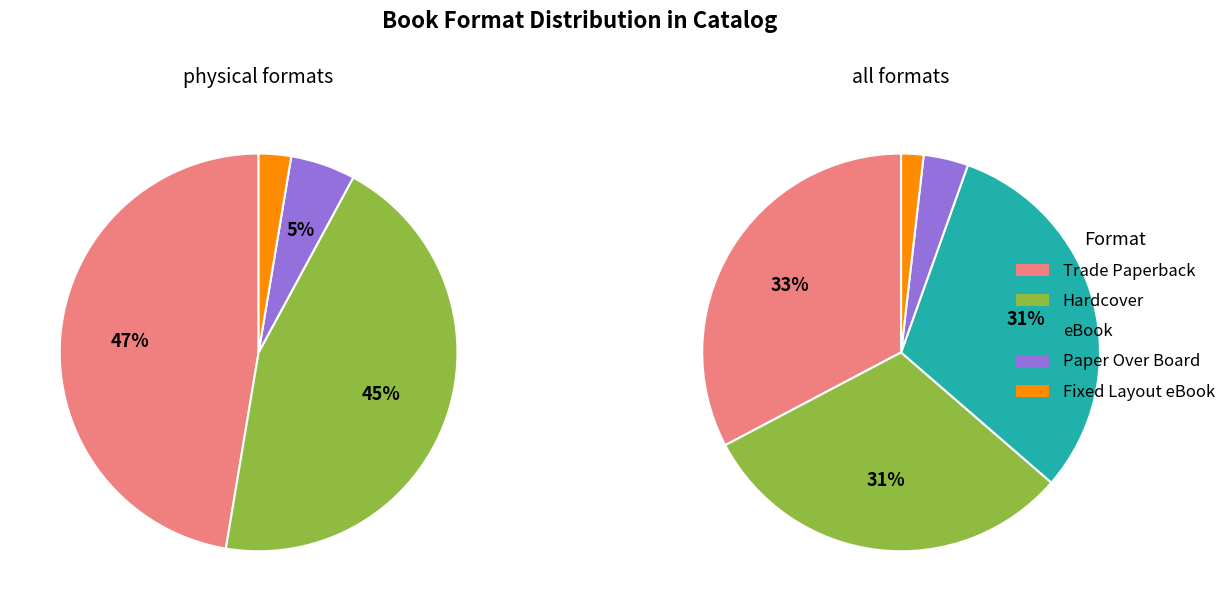

Rank the categories by value from highest to lowest.

Trade Paperback, Hardcover, eBook, Paper Over Board, Fixed Layout eBook